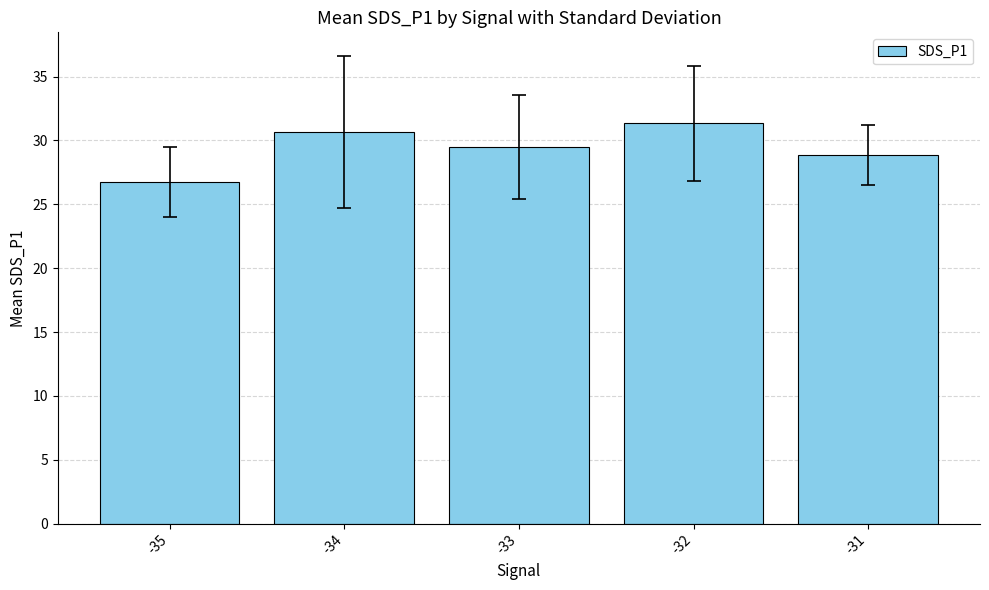

What is the average value?

29.4